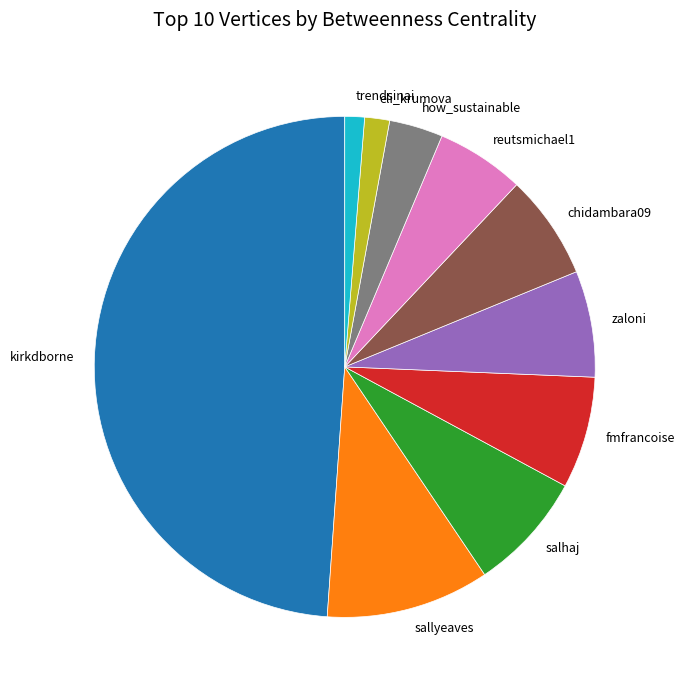

True or false: sallyeaves accounts for 1% of the total.

False